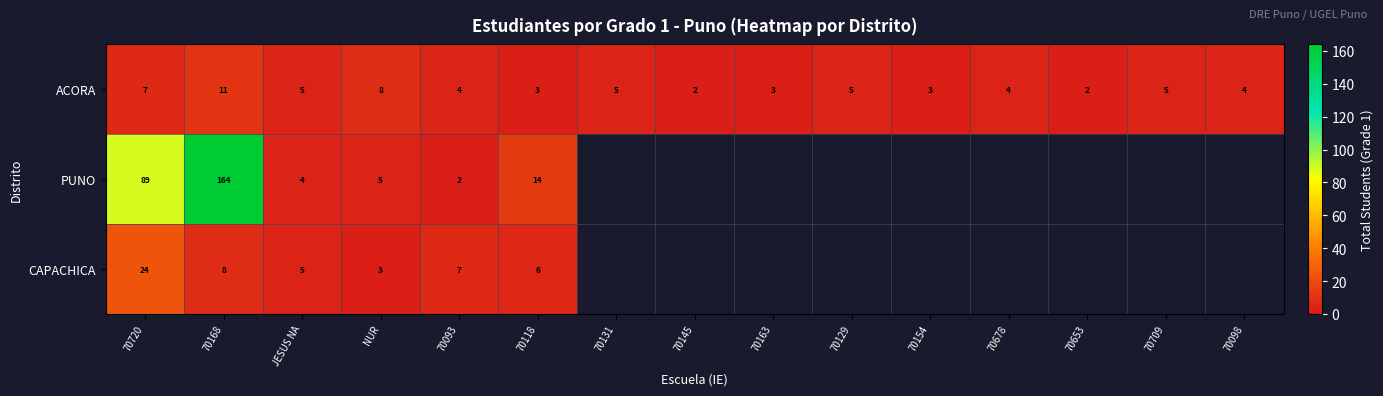

What is the difference between the maximum and minimum values in the row_0 series?

9.0